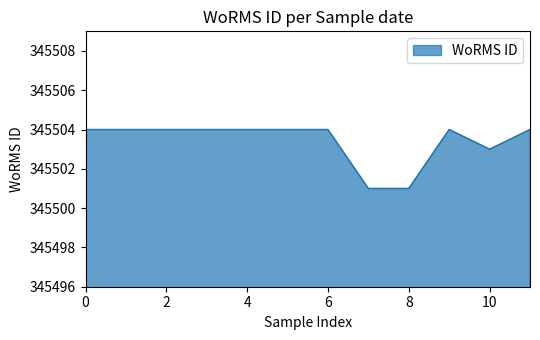

What is the minimum value shown in the chart?

345501